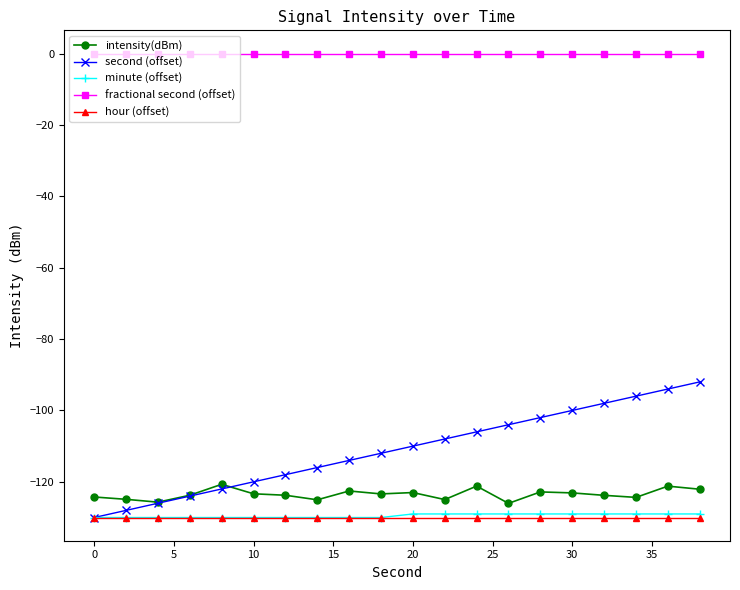

True or false: intensity(dBm) and hour (offset) intersect in this chart.

False